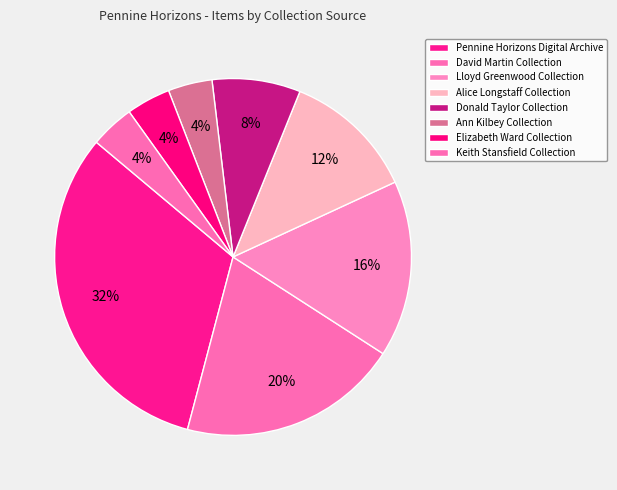

Does Alice Longstaff Collection account for over 50% of the chart?

No